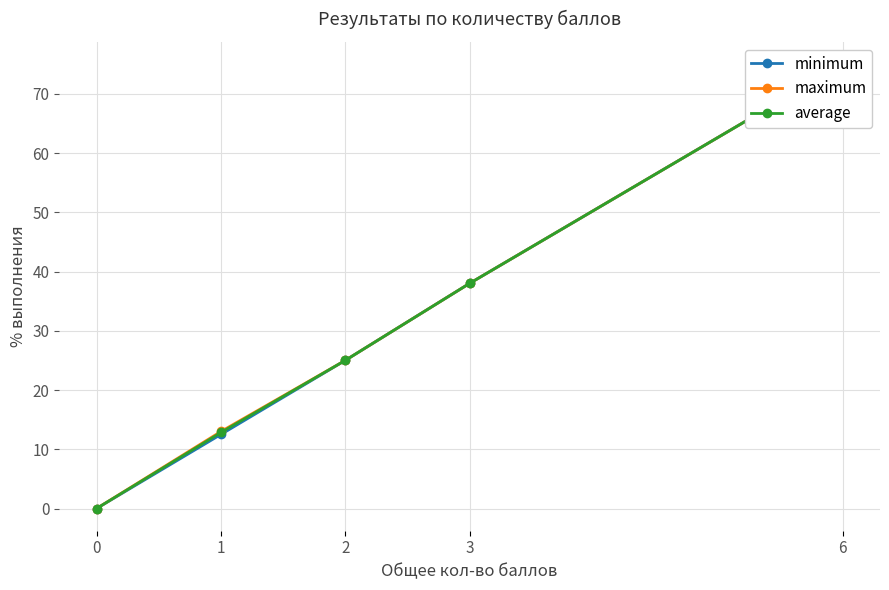

True or false: minimum and maximum cross at least once.

False